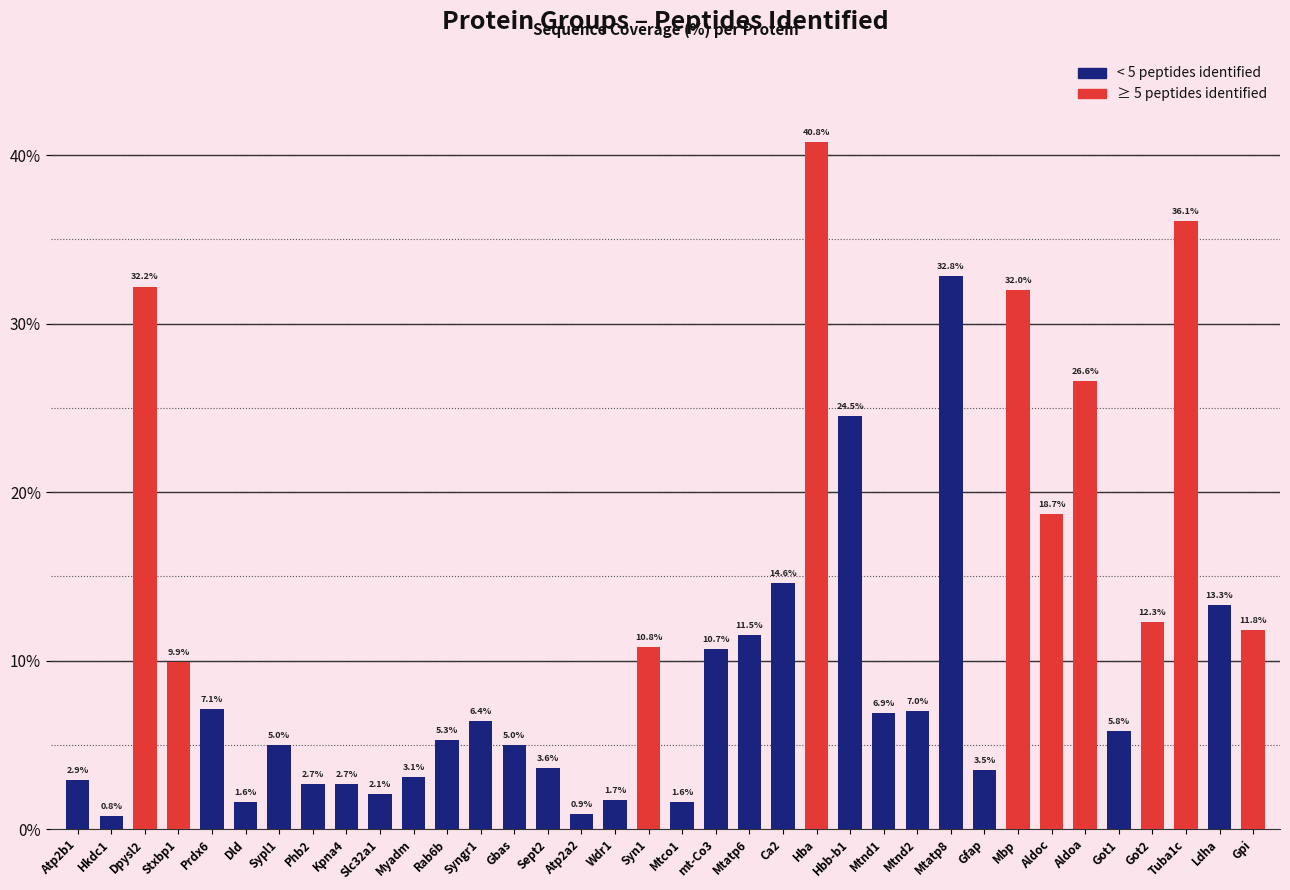

Between Mtatp6 and Gfap, which is larger?

Mtatp6